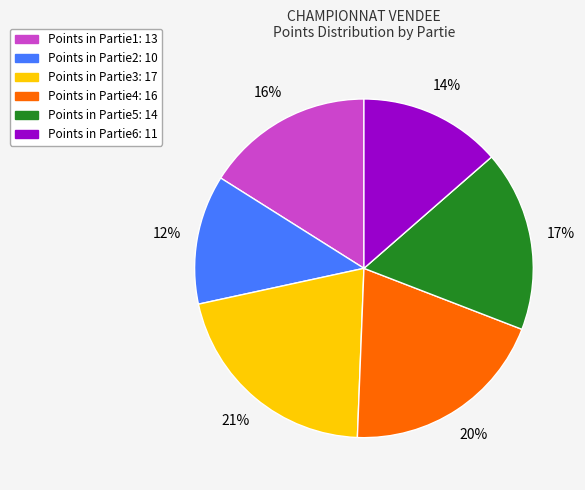

How many segments does this pie chart have?

6